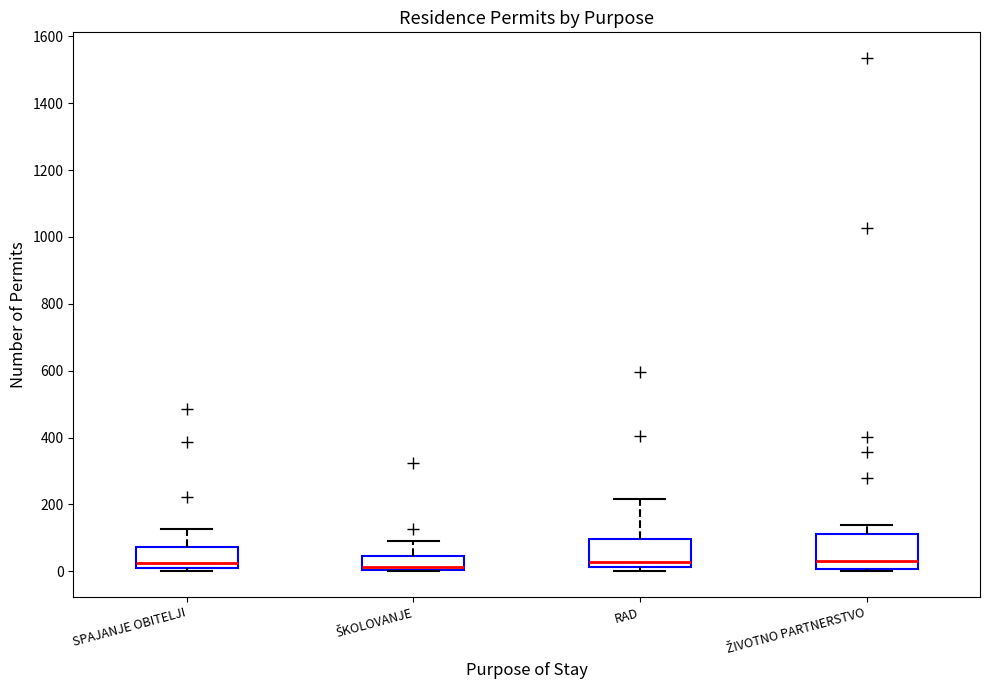

Which box is the tallest, from its lower edge to its upper edge?

ŽIVOTNO PARTNERSTVO